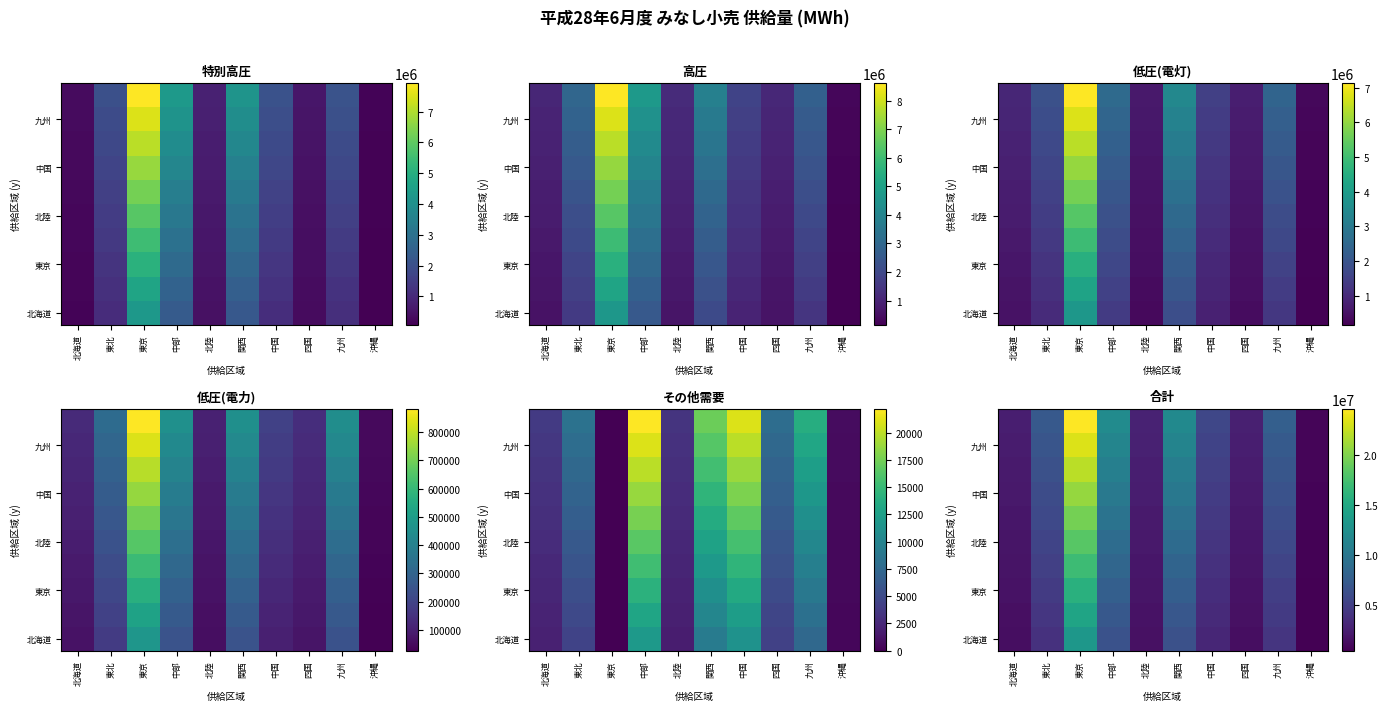

Which has a higher value, 中国 or 北海道?

中国